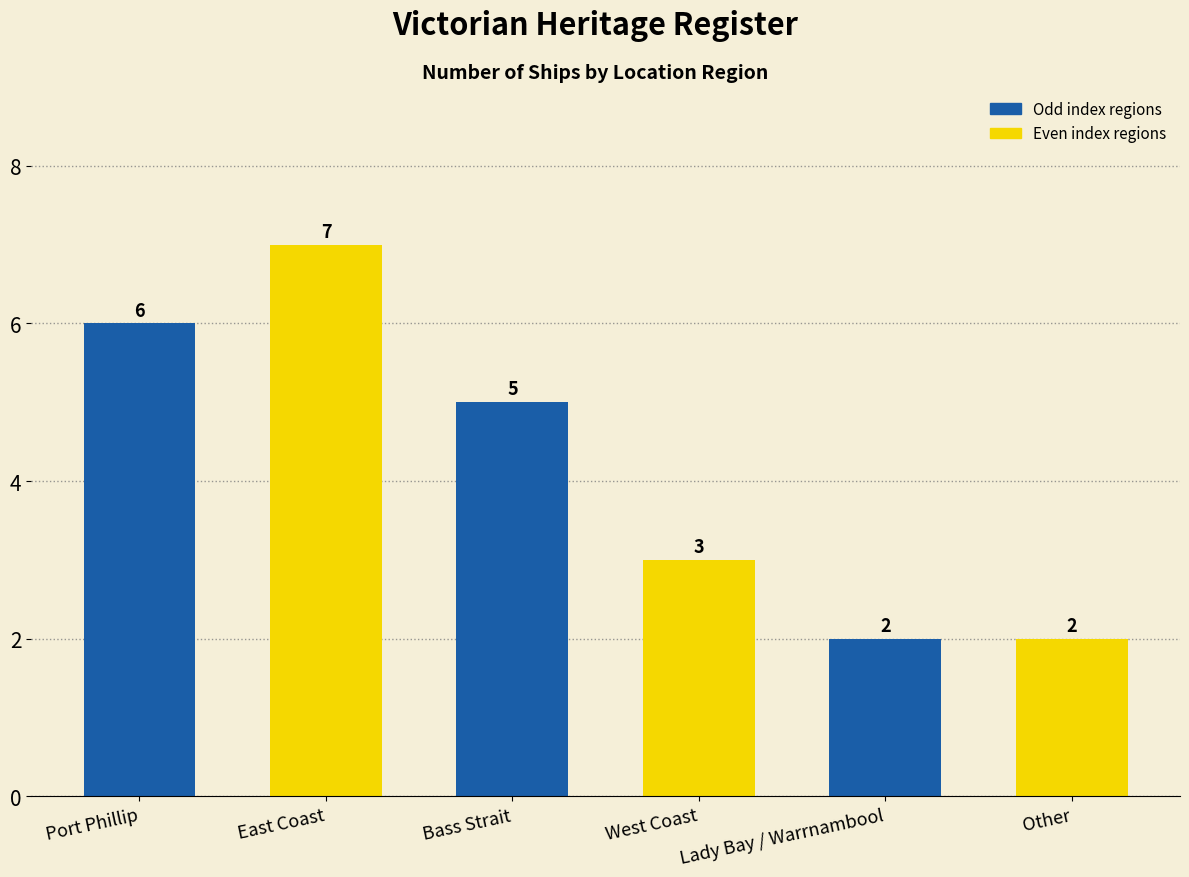

Where does the data first go above 5?

Port Phillip